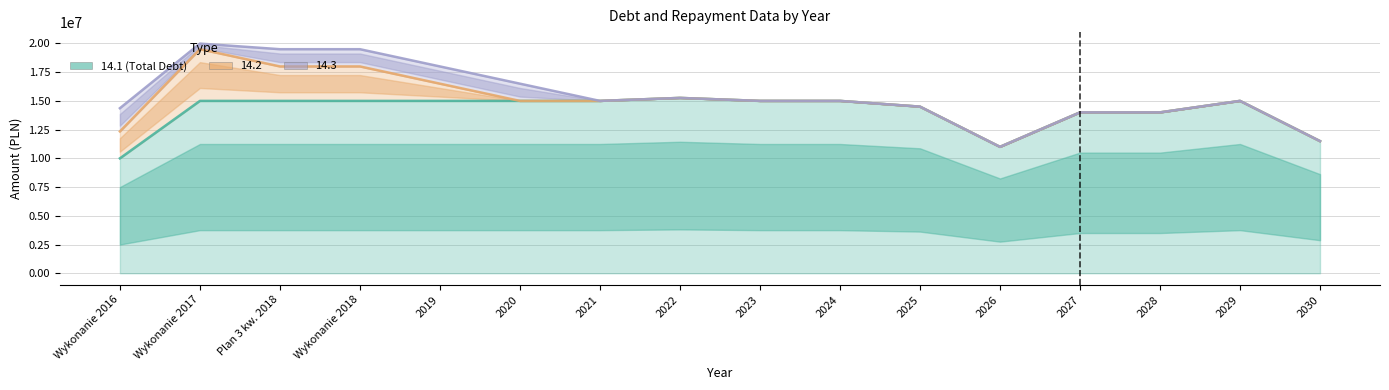

How many points are higher than both their immediate neighbors (excluding endpoints)?

2